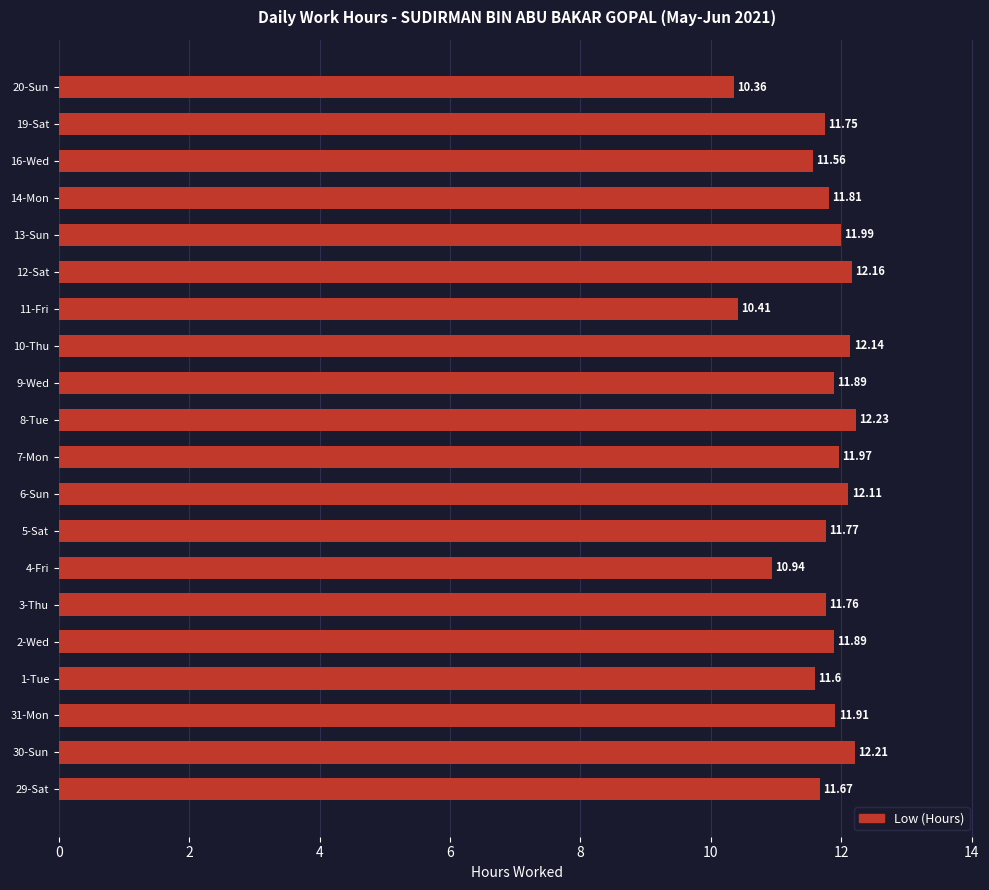

What is the change in value from 8-Tue to 11-Fri?

-1.8